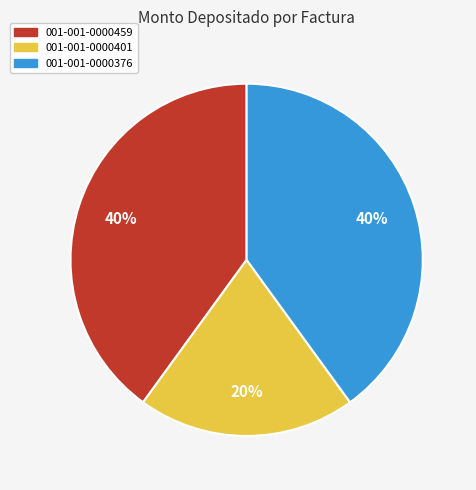

True or false: 001-001-0000376 accounts for 40% of the total.

True